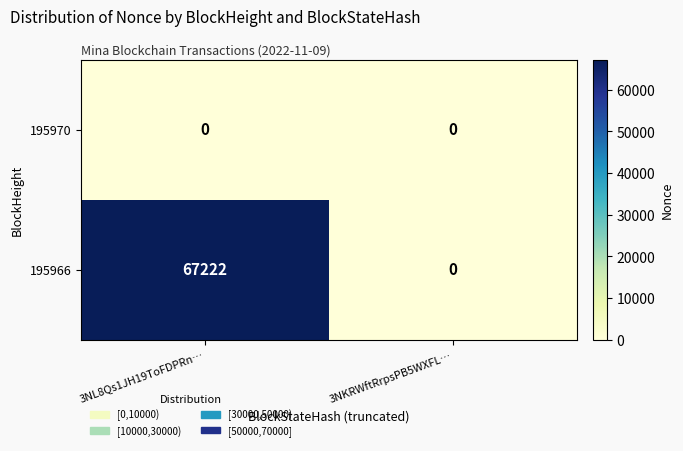

How many data points does each series have?

2